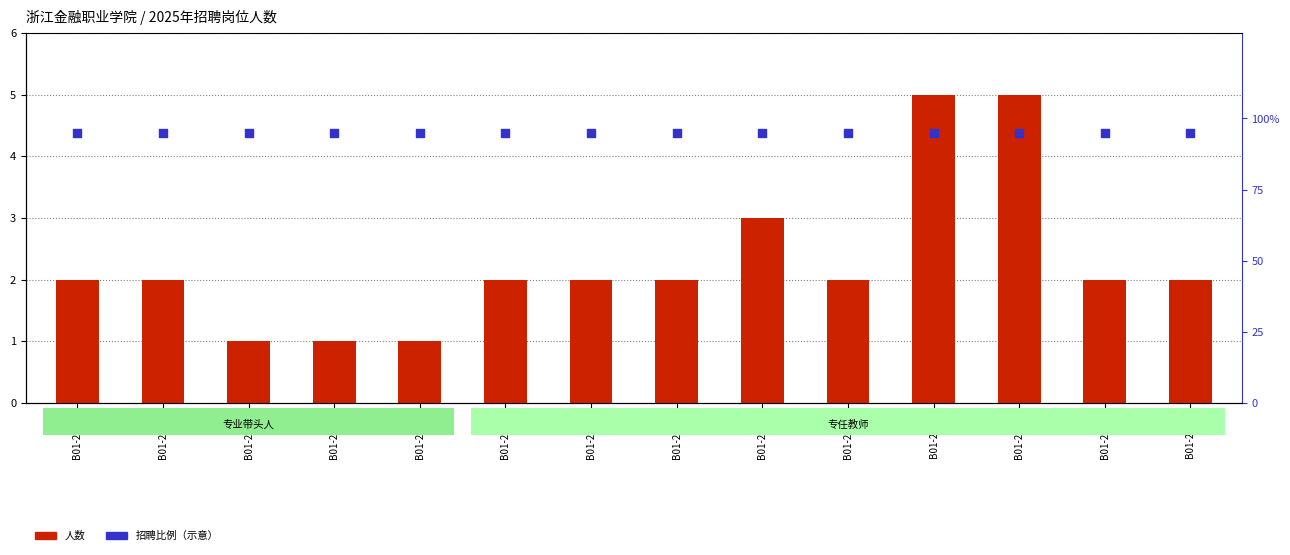

What is the total value across all series at B01-25-22?

100